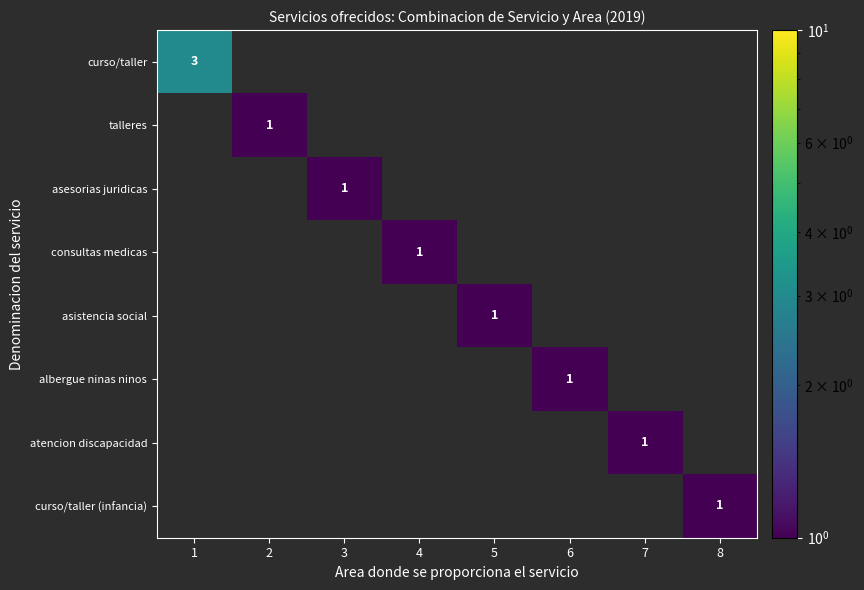

At which category does the chart reach its peak across all series?

1